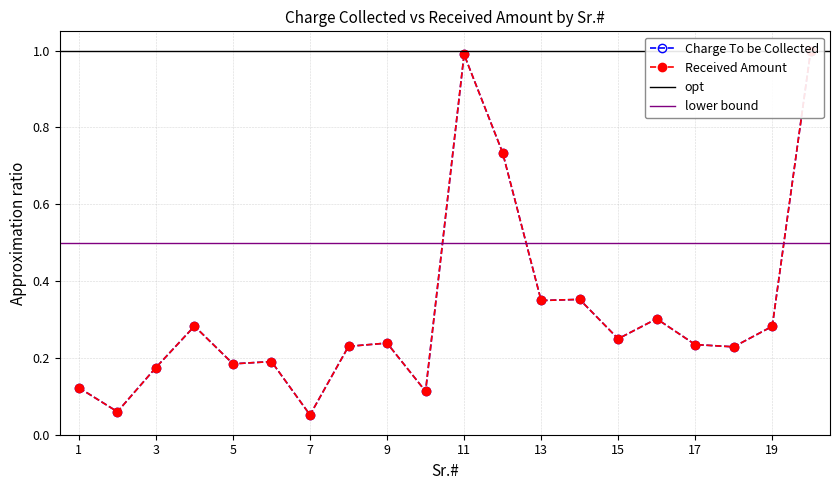

What is the value of the Received Amount point at the 12th from the left?

0.7